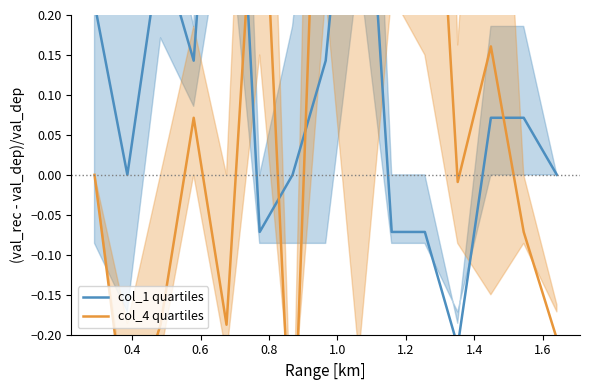

What is the sum of all col_4 quartiles values?

1.6